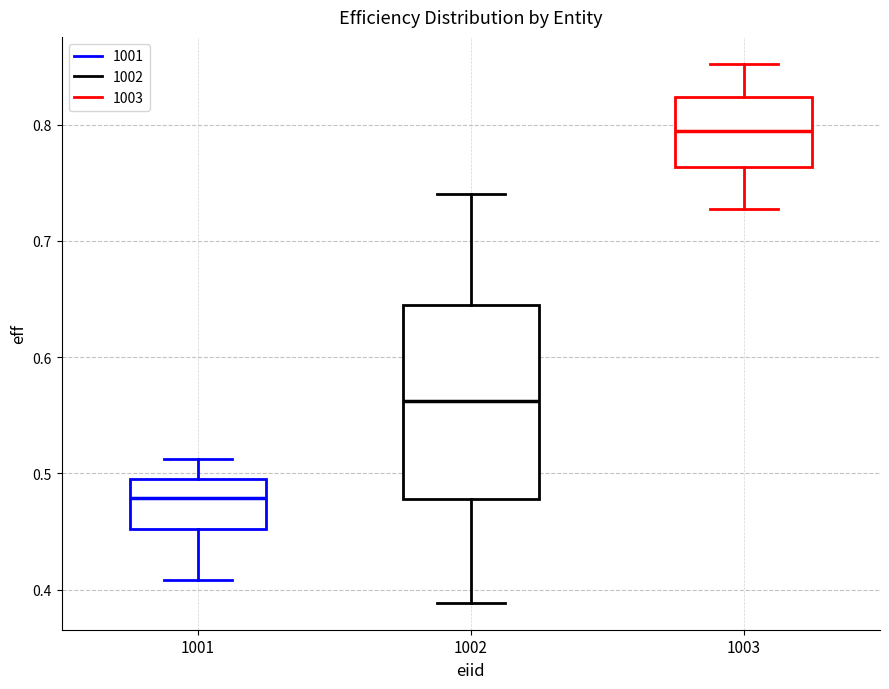

Where is the upper edge of the box at x = 1003 on the y-axis? The values are not printed on the chart, so give them approximately, as read against the axis.

0.82